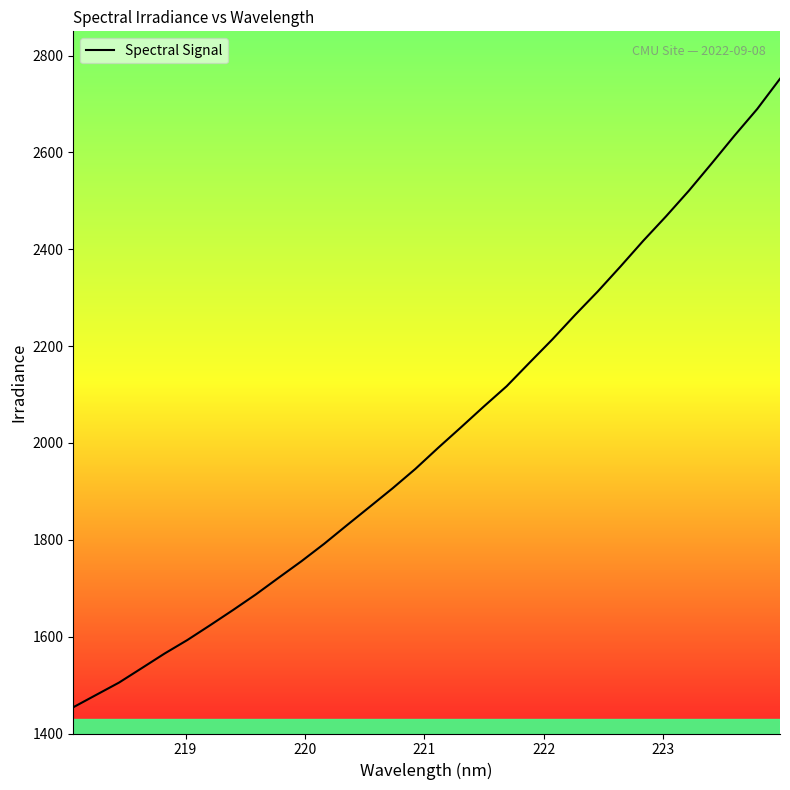

What is the difference between the maximum and minimum values?

1297.9